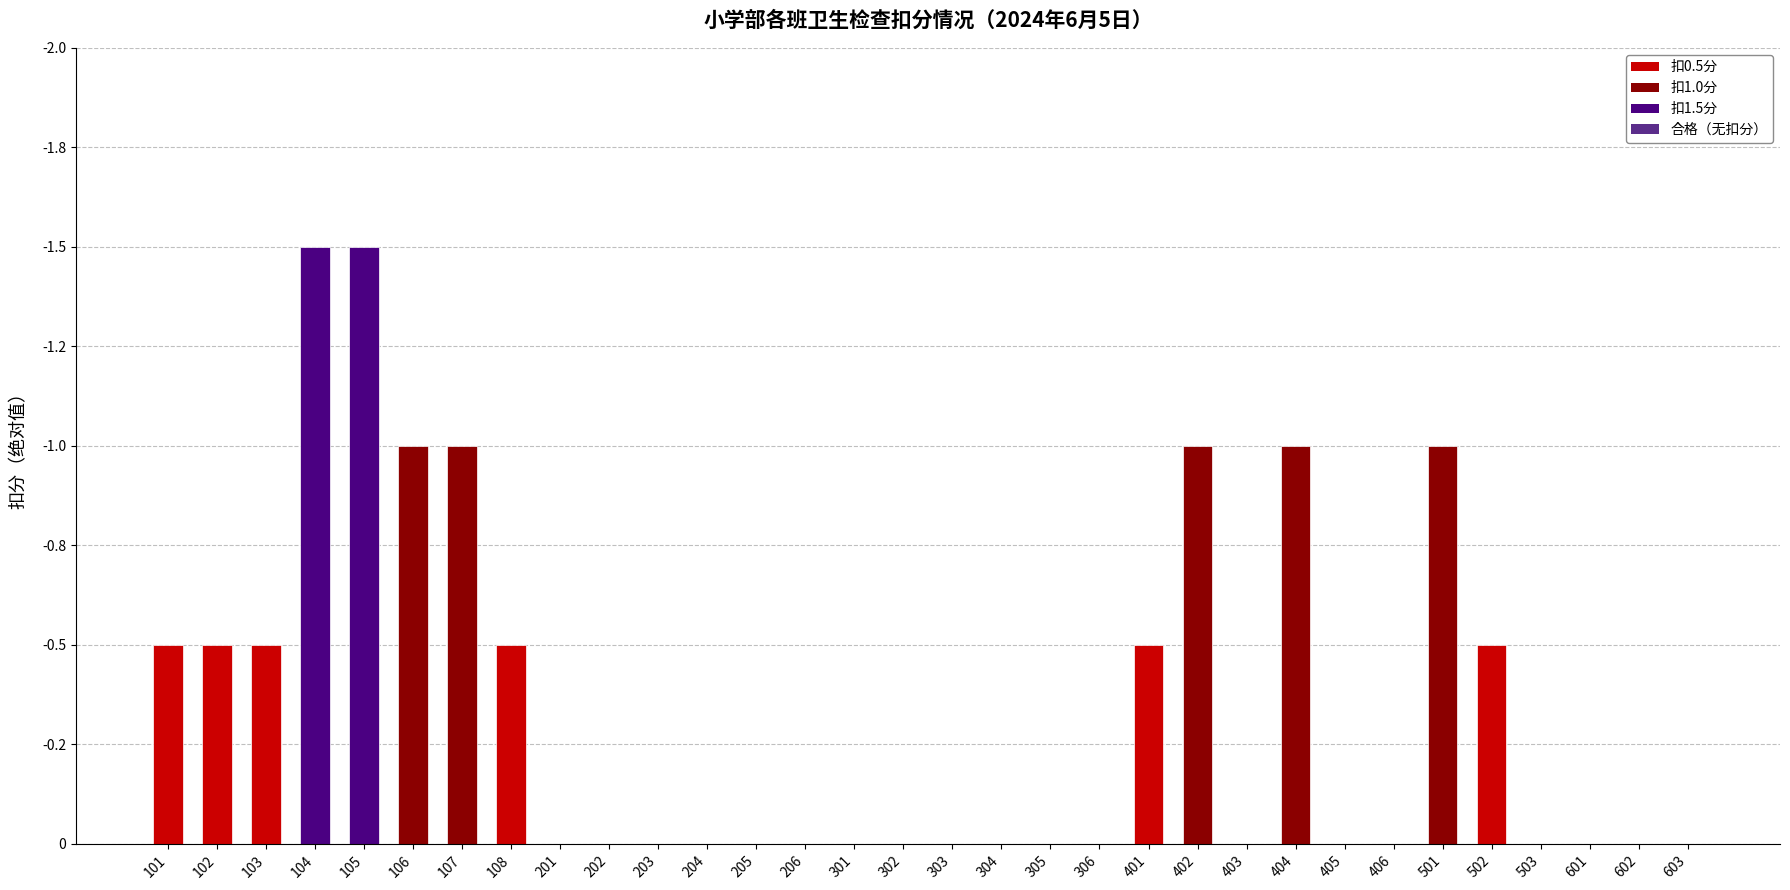

Are the bars horizontal?

No